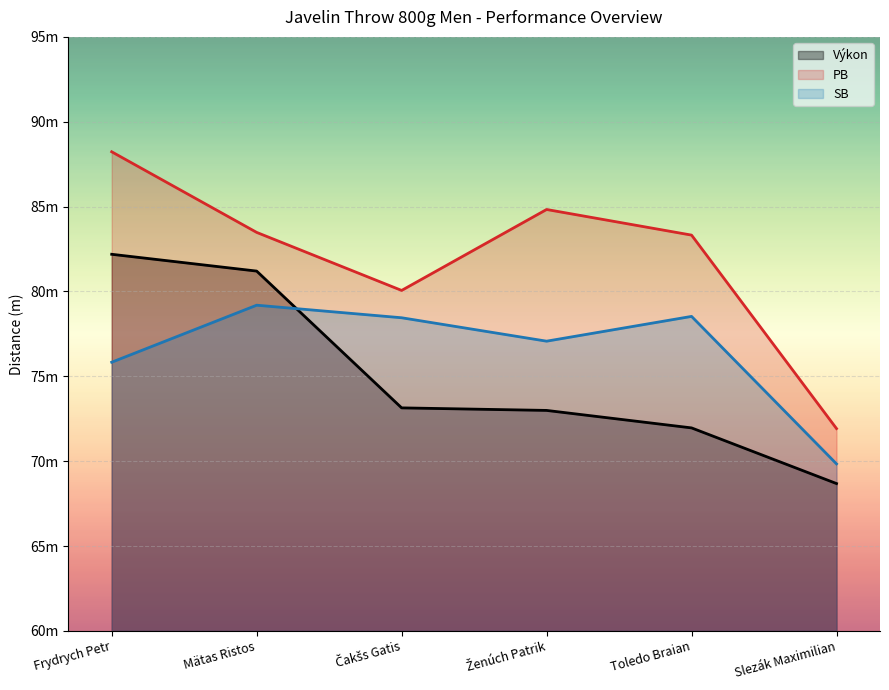

Which series has the largest total across all categories?

PB